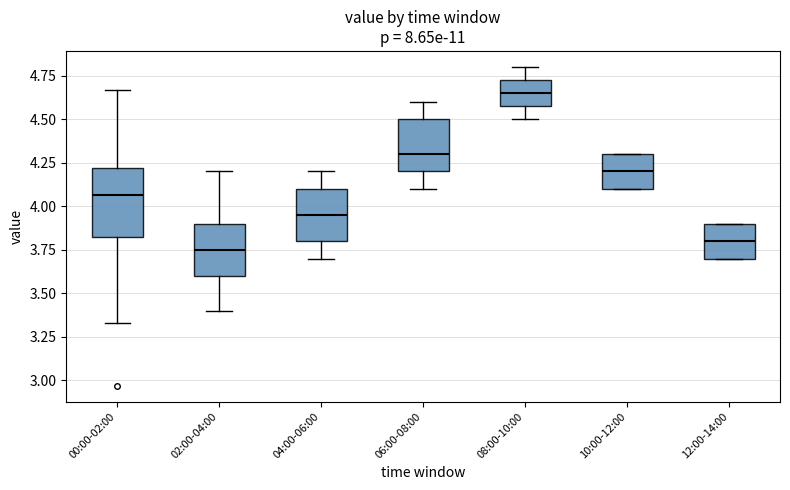

Reading left to right, read every box against the y-axis: the position of its median line, the range the box covers, and the ends of its whiskers. The values are not printed on the chart, so give them approximately, as read against the axis.

00:00-02:00: median 4.05, box 3.80 to 4.20, whiskers 3.35 to 4.65
02:00-04:00: median 3.75, box 3.60 to 3.90, whiskers 3.40 to 4.20
04:00-06:00: median 3.95, box 3.80 to 4.10, whiskers 3.70 to 4.20
06:00-08:00: median 4.30, box 4.20 to 4.50, whiskers 4.10 to 4.60
08:00-10:00: median 4.65, box 4.60 to 4.75, whiskers 4.50 to 4.80
10:00-12:00: median 4.20, box 4.10 to 4.30, whiskers 4.10 to 4.30
12:00-14:00: median 3.80, box 3.70 to 3.90, whiskers 3.70 to 3.90